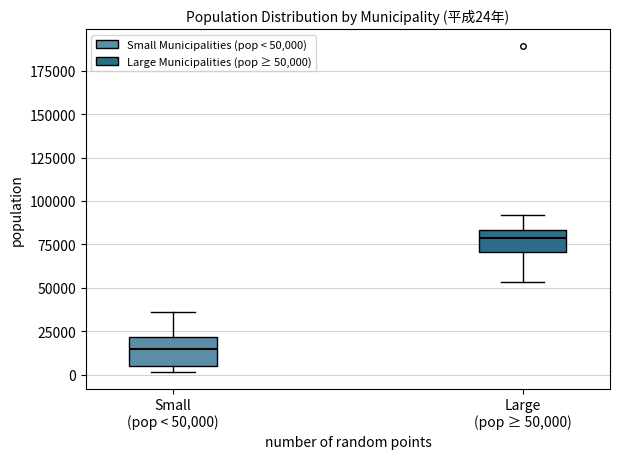

Which box's median line is the highest?

Large (pop ≥ 50,000)